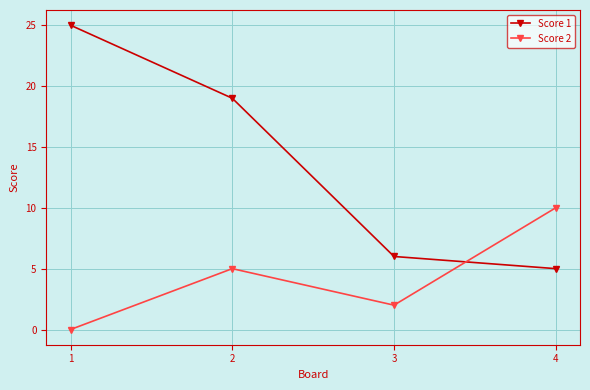

Count the number of categories in the chart.

4